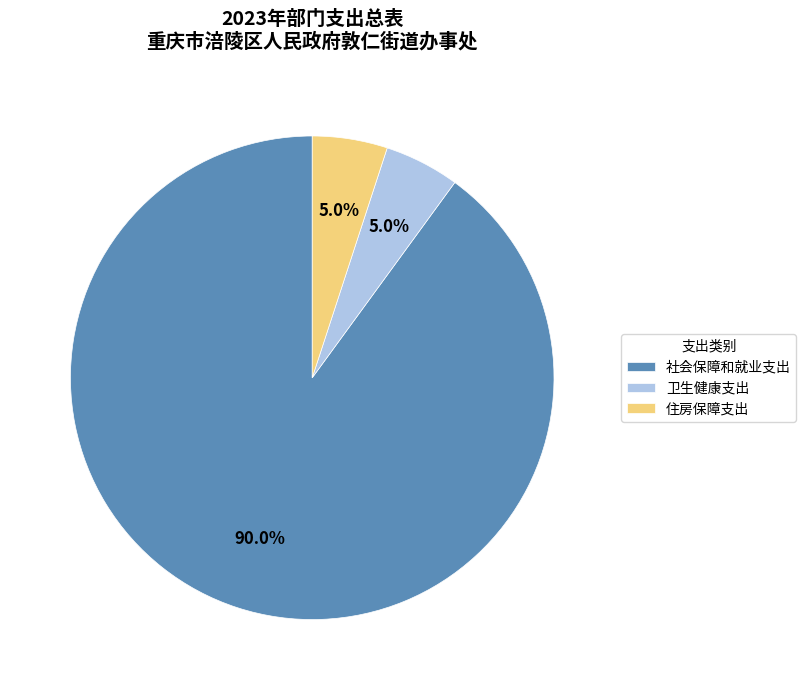

Is 卫生健康支出 the majority of the pie?

No